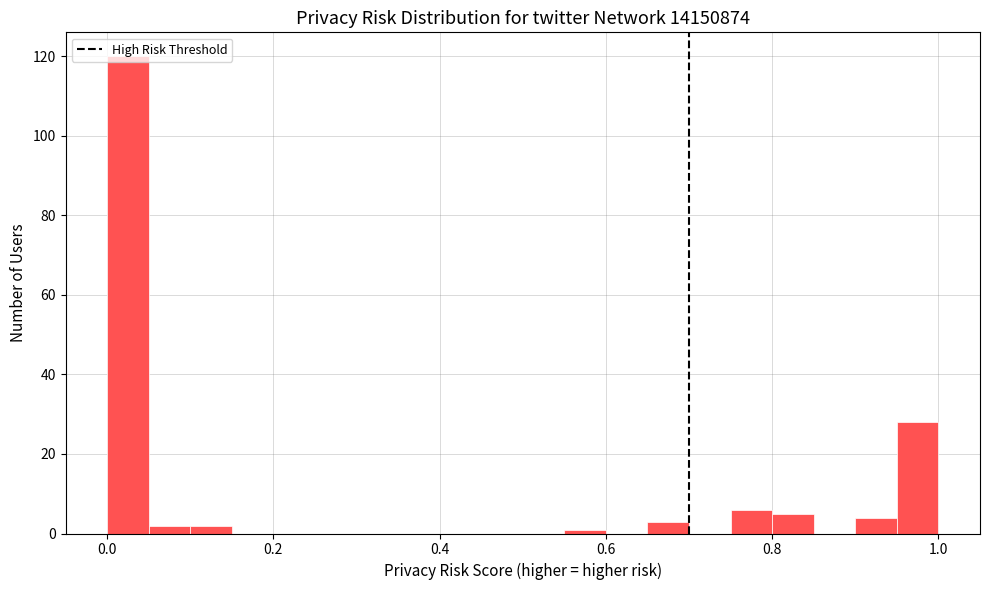

Read against the x-axis, roughly where is the centre of the tallest bar?

0.02